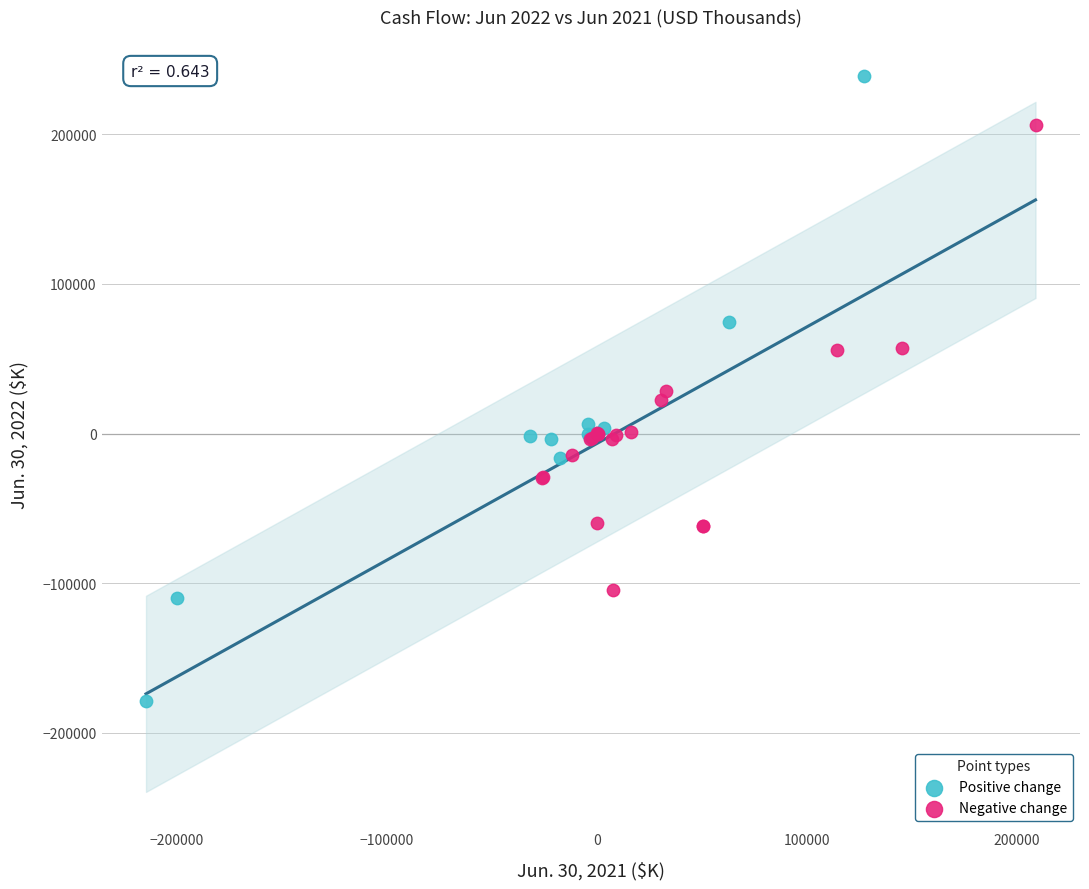

Which series reaches the minimum Y coordinate?

Positive change